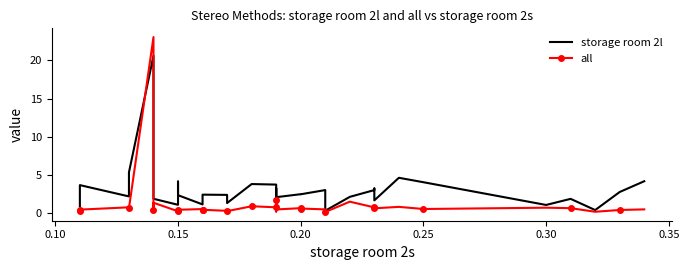

What is the average value of the storage room 2l series?

3.0